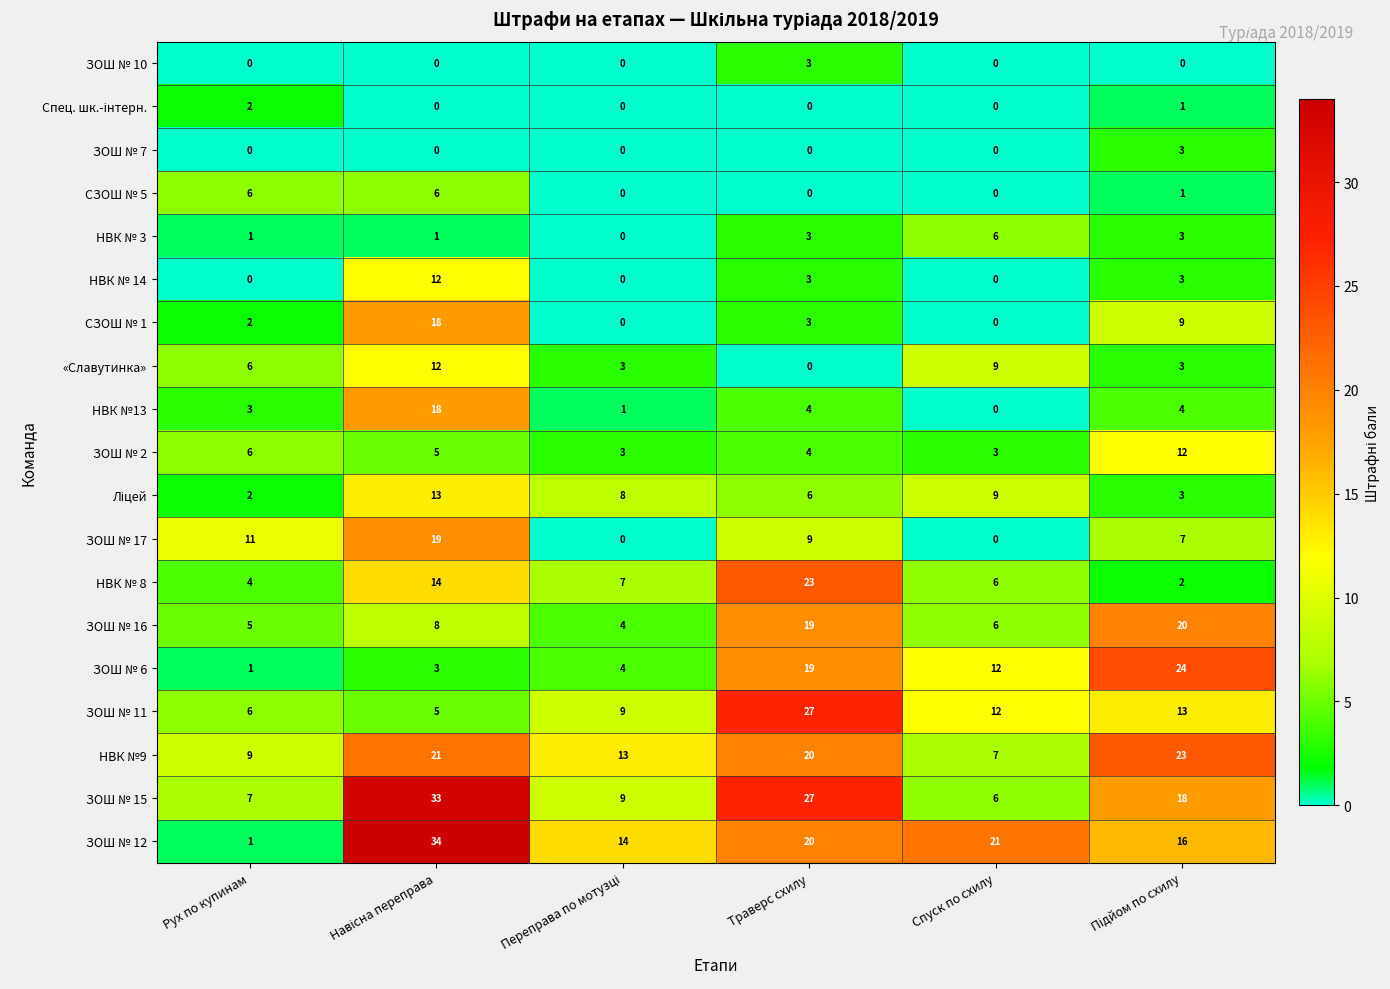

Which series has the largest total across all categories?

ЗОШ № 12